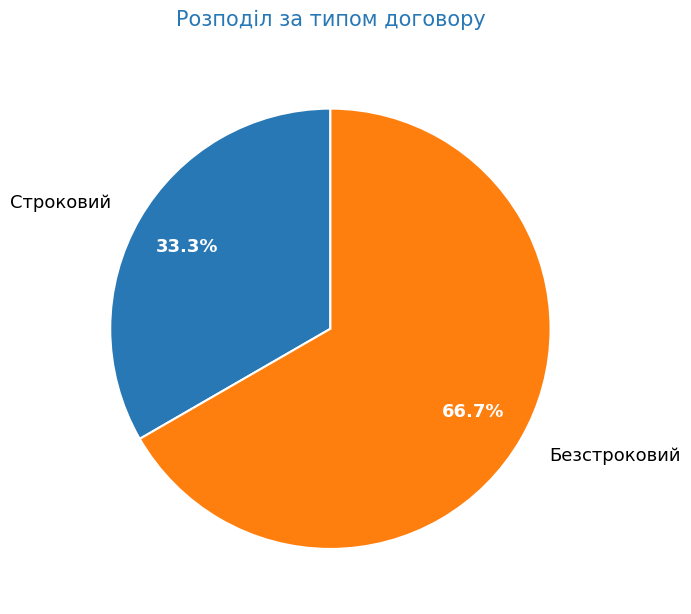

Which category has the biggest portion of the pie?

Безстроковий